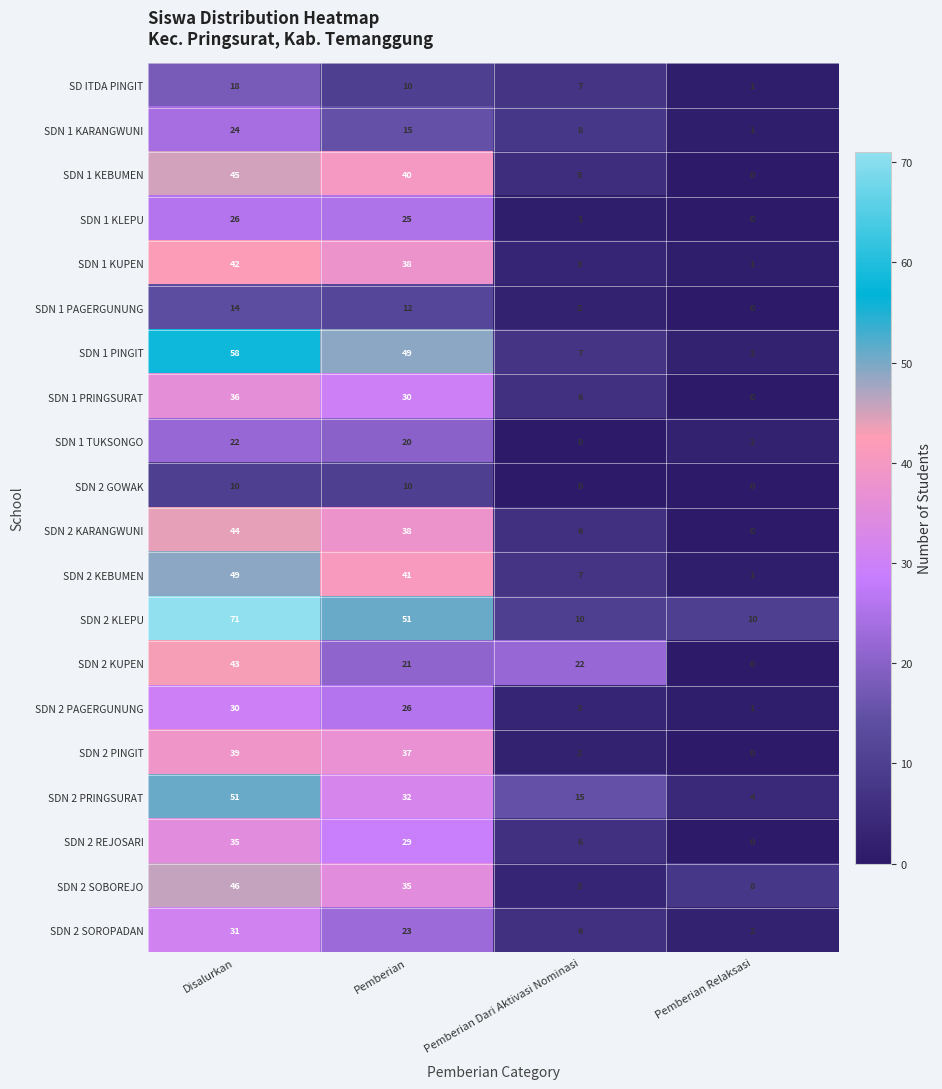

Rank the series by their maximum value, from highest to lowest.

SDN 2 KLEPU, SDN 1 PINGIT, SDN 2 PRINGSURAT, SDN 2 KEBUMEN, SDN 2 SOBOREJO, SDN 1 KEBUMEN, SDN 2 KARANGWUNI, SDN 2 KUPEN, SDN 1 KUPEN, SDN 2 PINGIT, SDN 1 PRINGSURAT, SDN 2 REJOSARI, SDN 2 SOROPADAN, SDN 2 PAGERGUNUNG, SDN 1 KLEPU, SDN 1 KARANGWUNI, SDN 1 TUKSONGO, SD ITDA PINGIT, SDN 1 PAGERGUNUNG, SDN 2 GOWAK